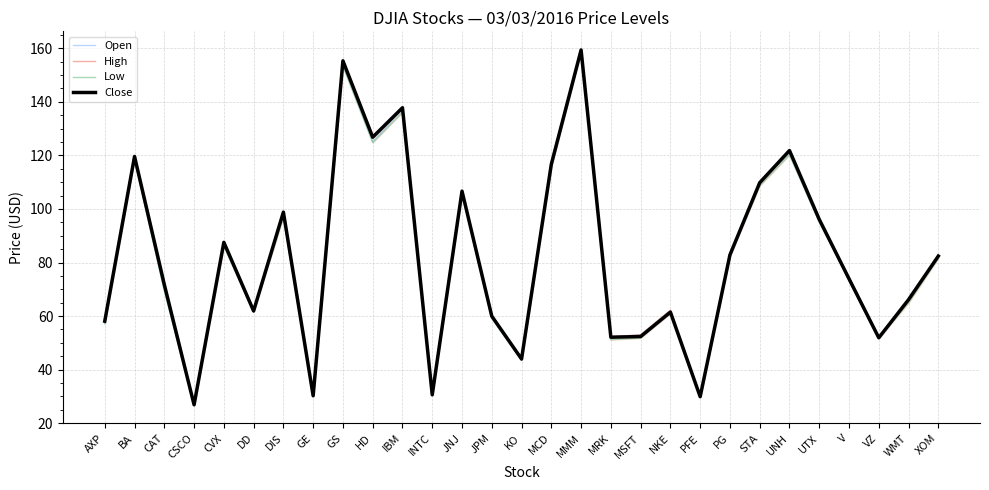

At how many categories does at least one series exceed 30?

27